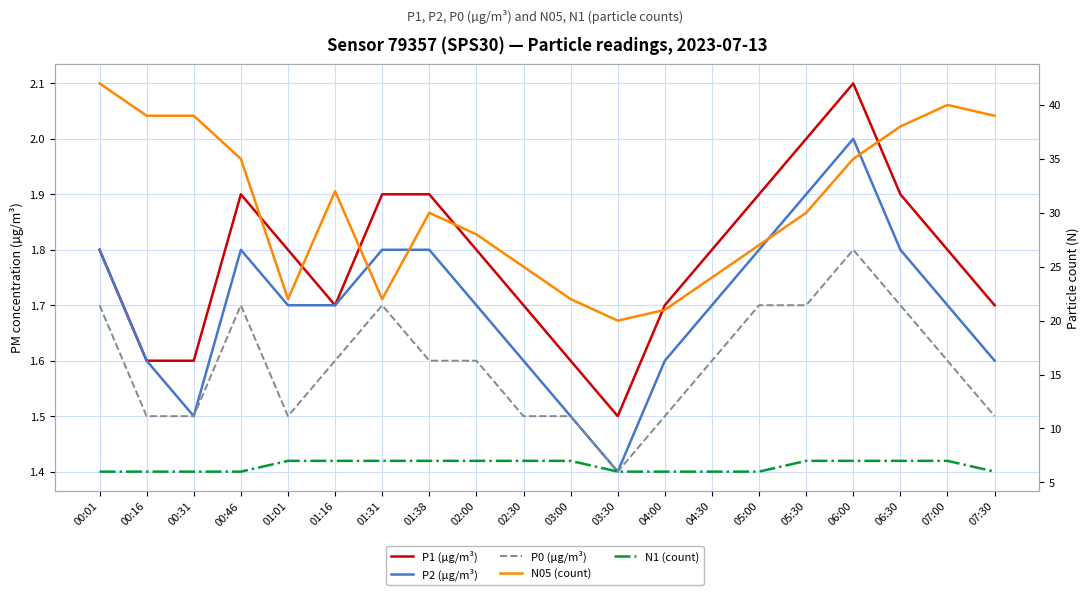

Rank the categories by N1 (count) value from lowest to highest.

00:01, 00:16, 00:31, 00:46, 03:30, 04:00, 04:30, 05:00, 07:30, 01:01, 01:16, 01:31, 01:38, 02:00, 02:30, 03:00, 05:30, 06:00, 06:30, 07:00